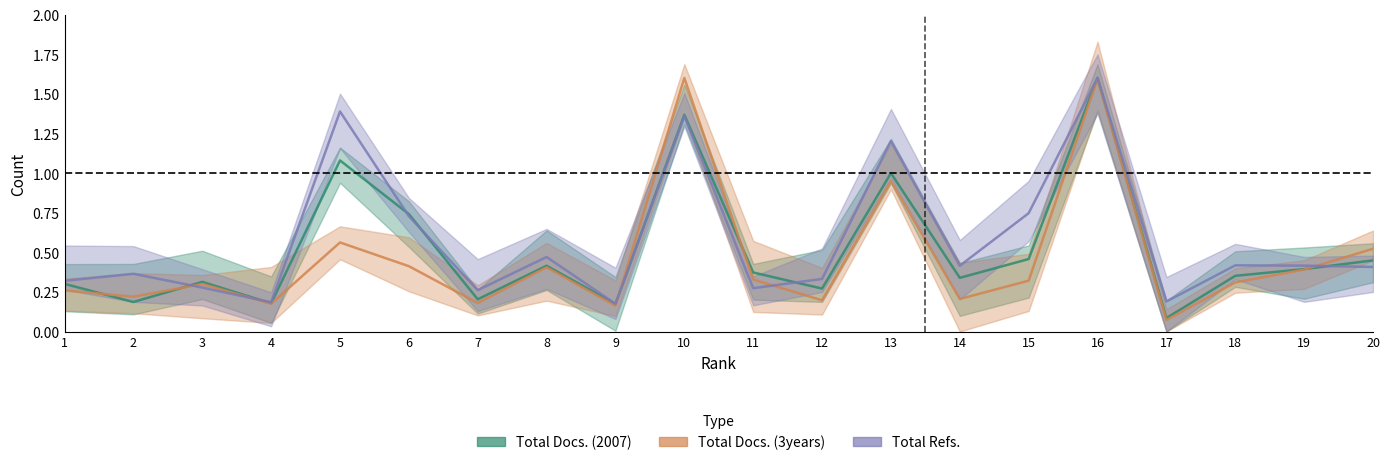

What is the sum of all Total Docs. (3years) values?

9.2